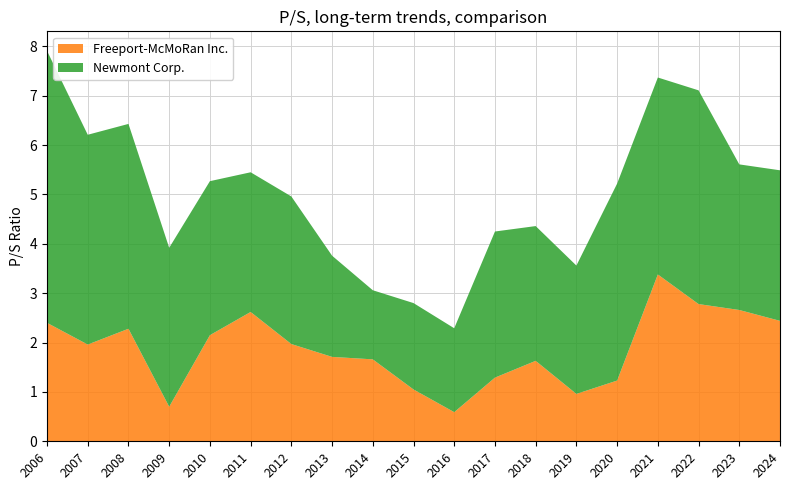

Reading left to right, what are all the values shown in this chart?

Freeport-McMoRan Inc.: 2006=2.4	2007=2.0	2008=2.3	2009=0.7	2010=2.1	2011=2.6	2012=2.0	2013=1.7	2014=1.7	2015=1.1	2016=0.6	2017=1.3	2018=1.6	2019=1.0	2020=1.2	2021=3.4	2022=2.8	2023=2.7	2024=2.4
Newmont Corp.: 2006=5.5	2007=4.2	2008=4.2	2009=3.2	2010=3.1	2011=2.8	2012=3.0	2013=2.0	2014=1.4	2015=1.8	2016=1.7	2017=3.0	2018=2.7	2019=2.6	2020=4.0	2021=4.0	2022=4.3	2023=3.0	2024=3.0